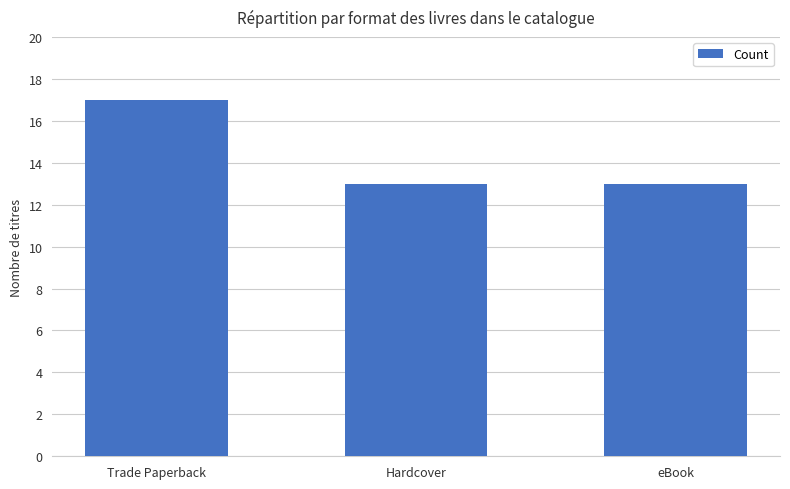

What is the ratio of the value at eBook to the value at Hardcover?

1.0